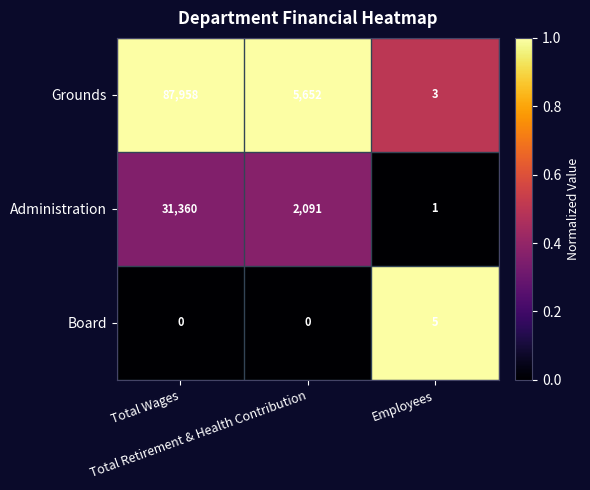

What is the total value across all series at Total Retirement & Health Contribution?

7743